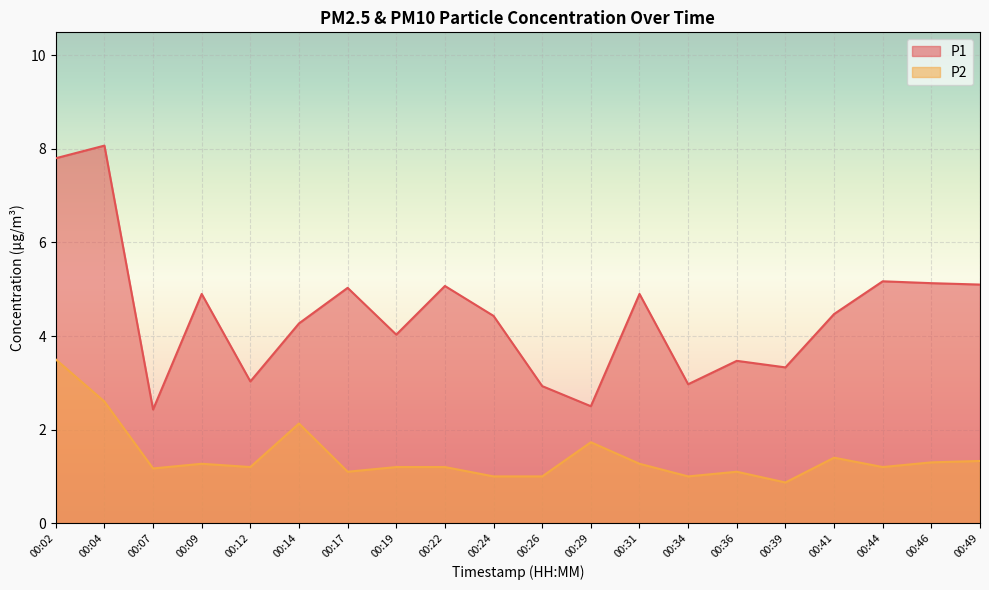

True or false: P1 and P2 intersect in this chart.

False